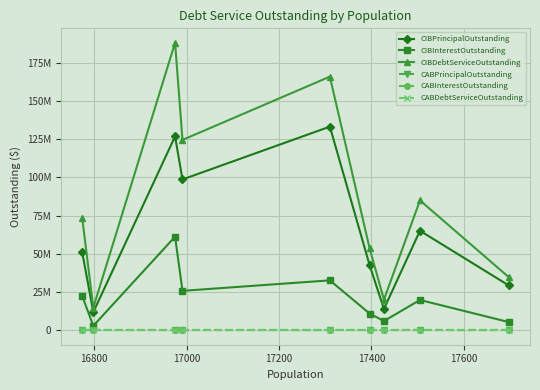

Does the chart display data point markers on the line(s)?

Yes